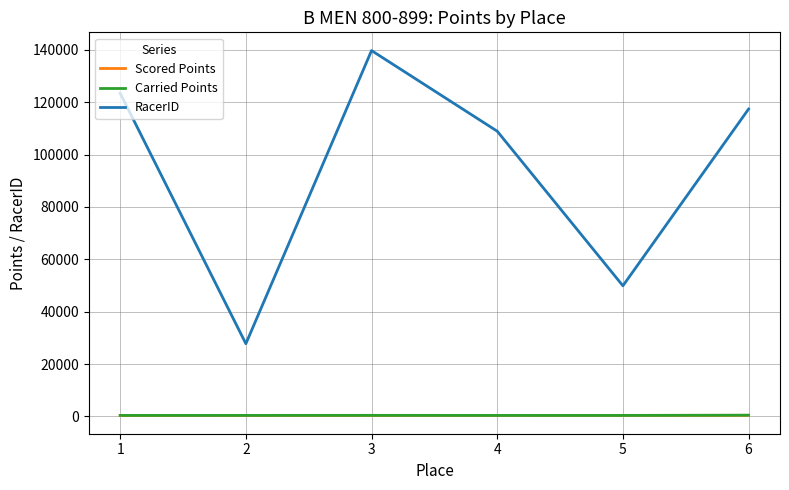

How many lines are shown in the chart?

3